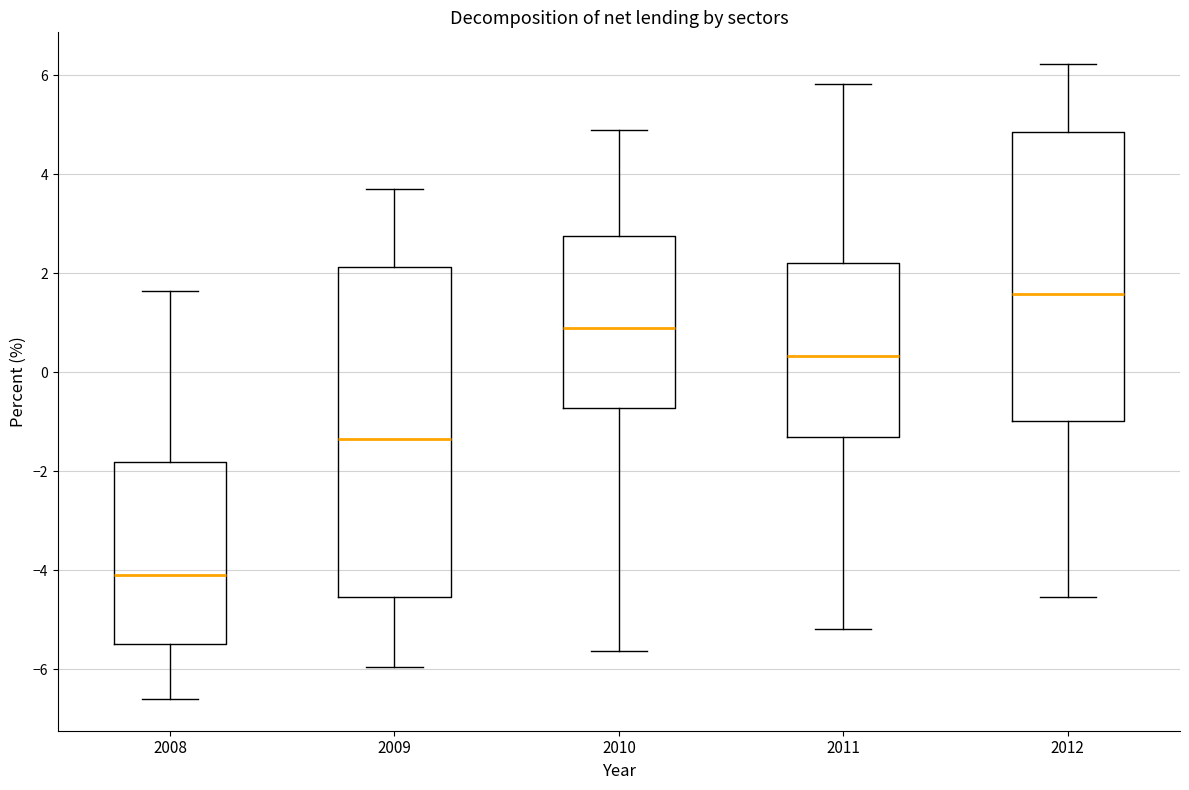

Which box's median line is the lowest?

2008